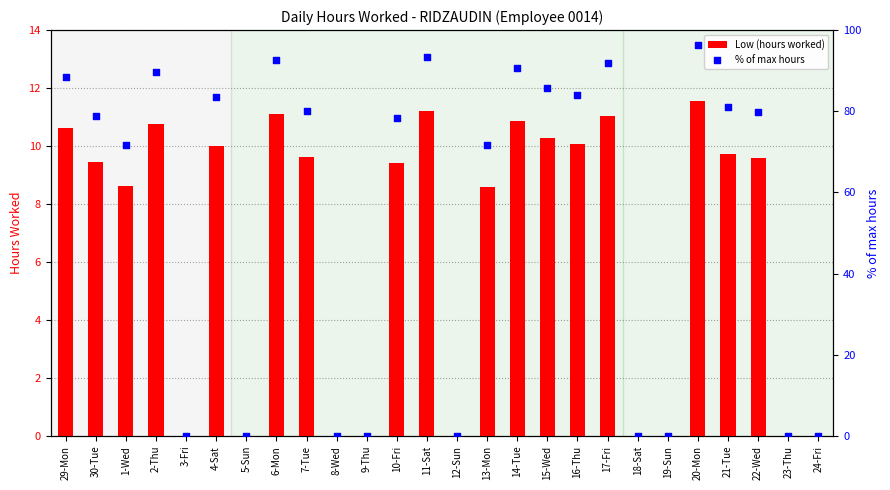

Is the value of % of max hours at 7-Tue greater than the value of Low (hours worked) at 10-Fri?

Yes